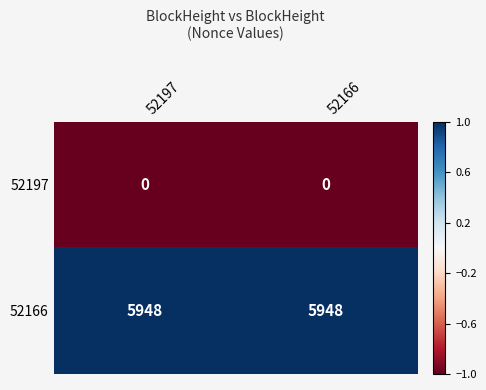

The 52166 series shows 1895 at 52197. True or false?

False